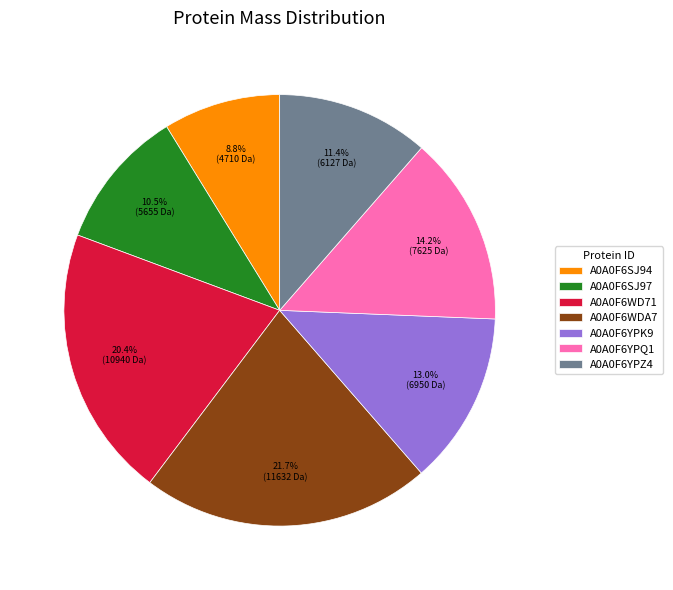

How many slices are in this pie chart?

7